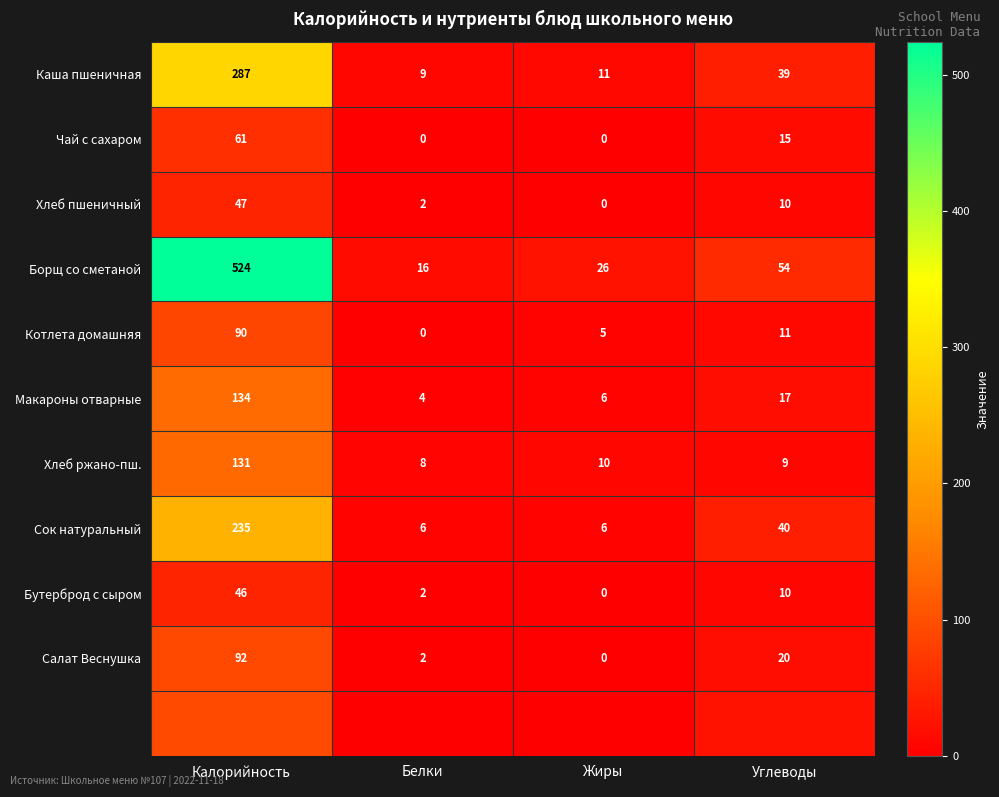

Which category has the highest value across all series?

Калорийность